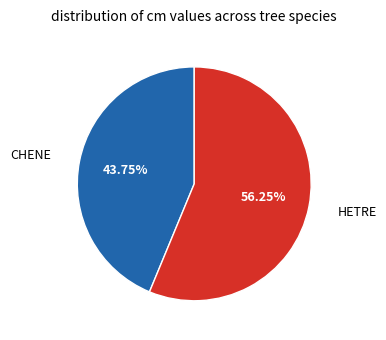

Is there any slice that represents more than half of the pie?

Yes